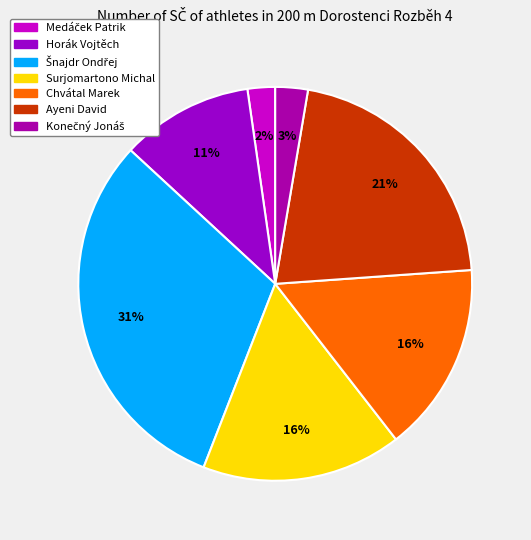

How many slices are in this pie chart?

7